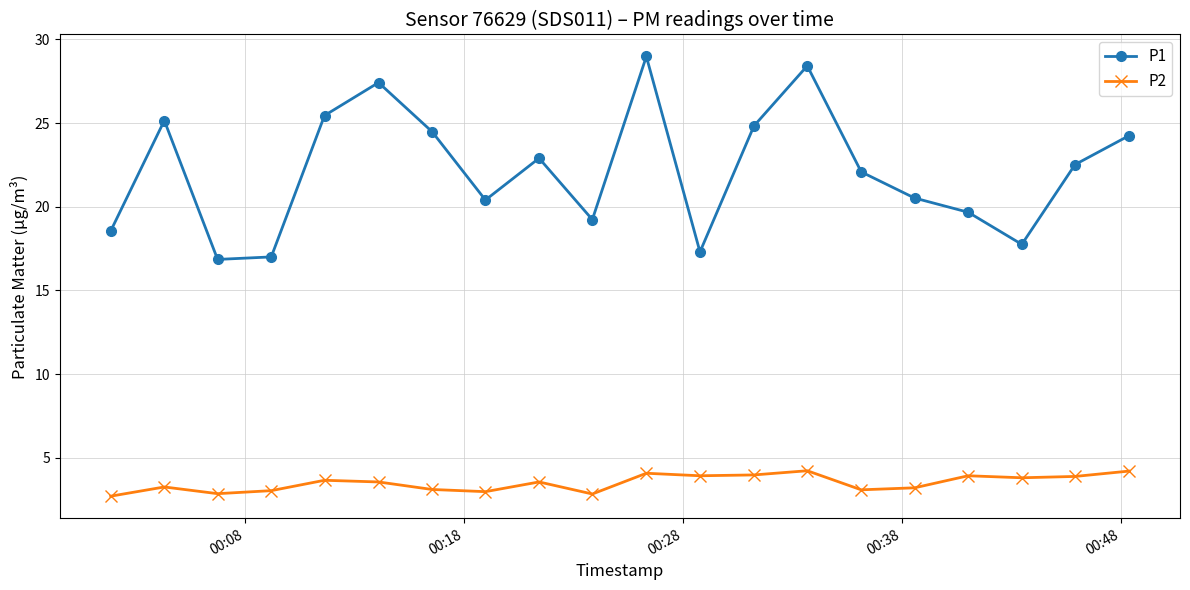

How many series are shown in this chart?

2